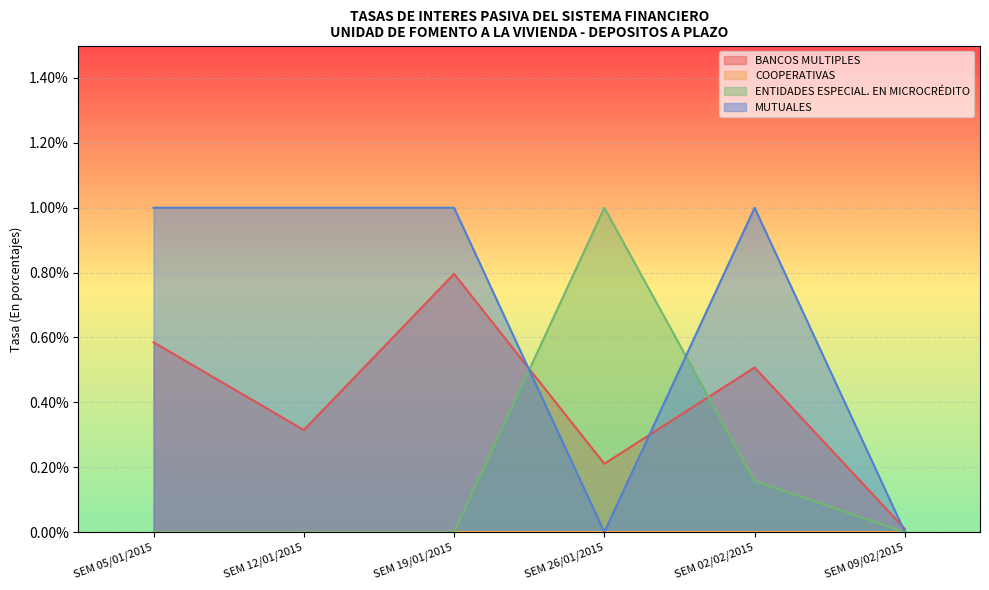

What is the label of the 6th point from the left?

SEM 09/02/2015